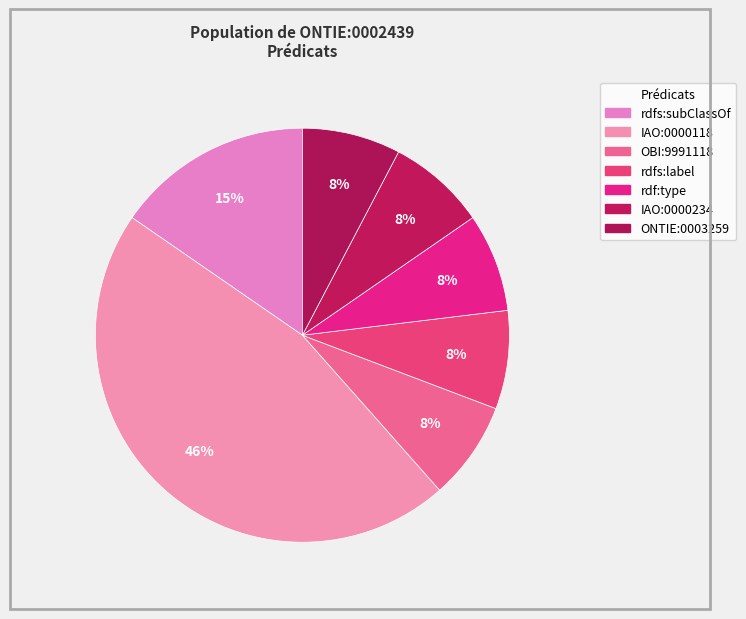

How many slices are in this pie chart?

7